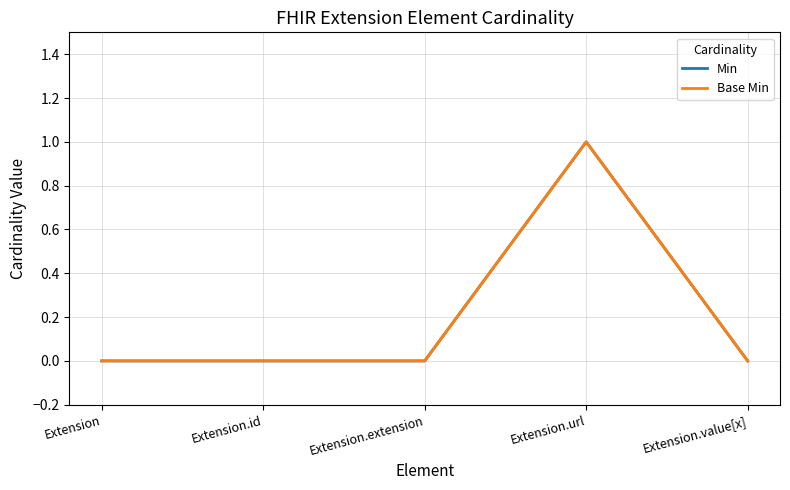

Does the chart display data point markers on the line(s)?

No